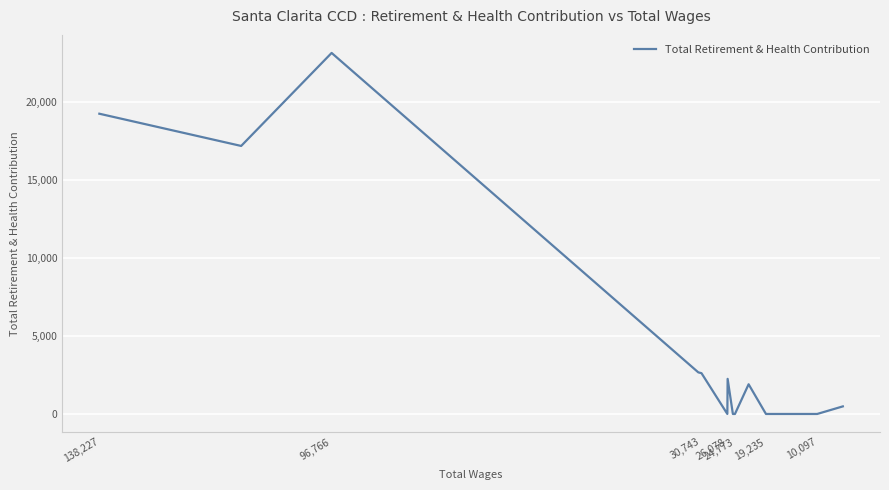

What is the greatest value displayed?

23143